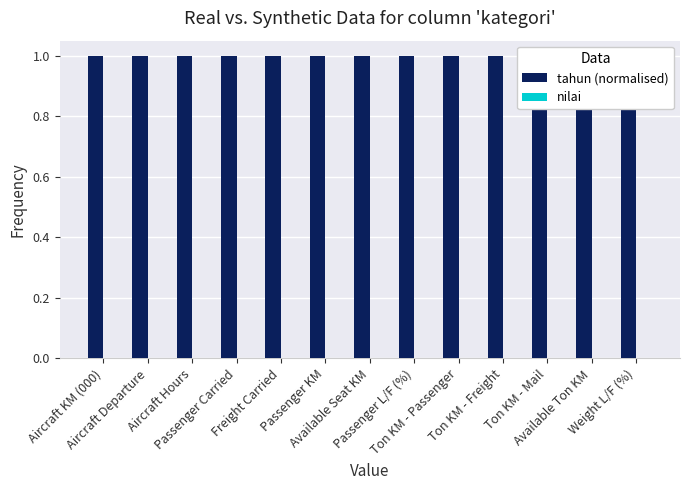

Which series has the widest spread of values?

tahun (normalised)